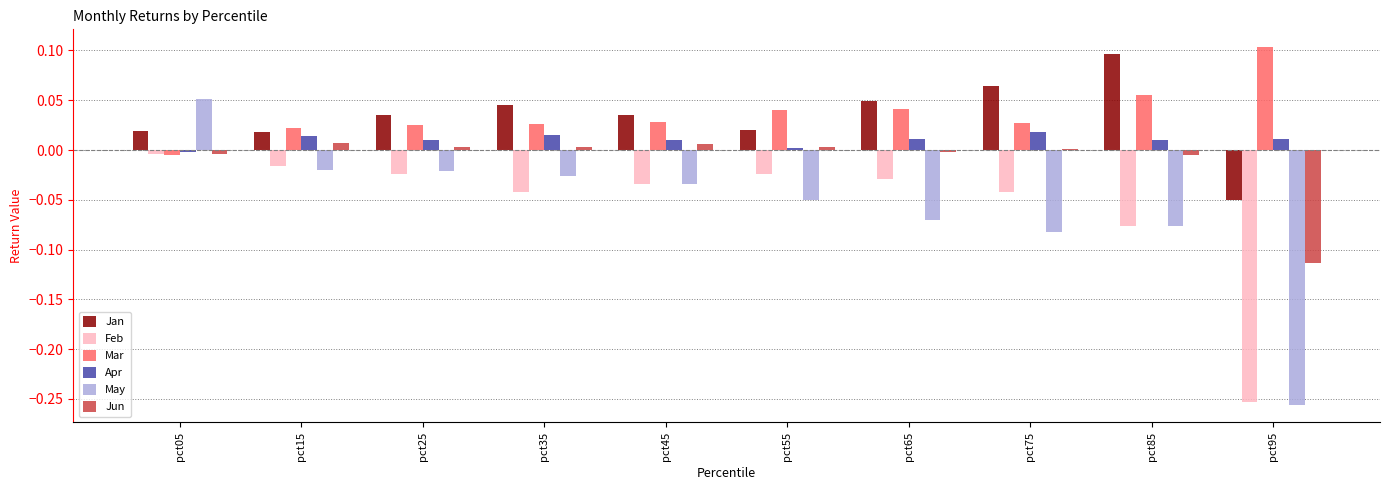

What is the sum of all Mar values?

0.4